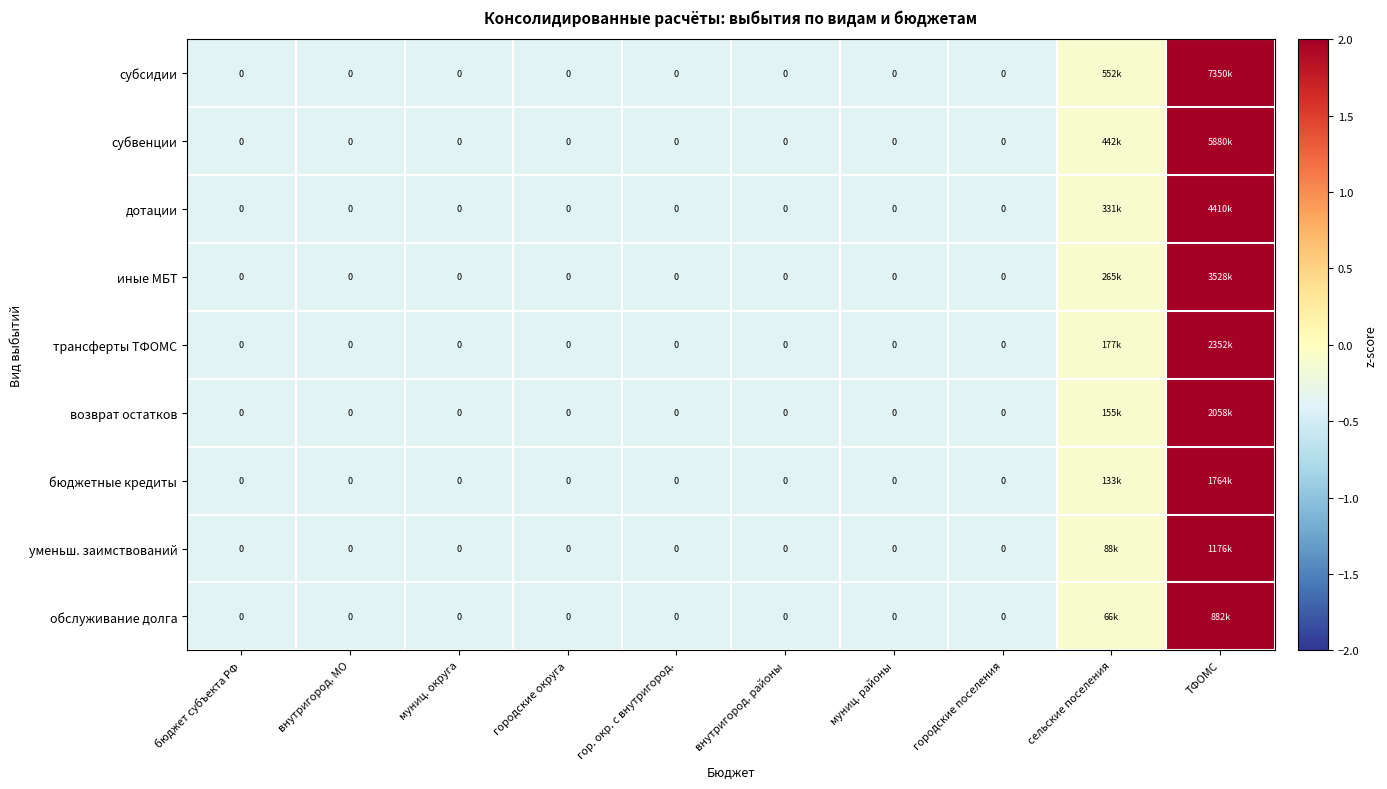

What is the difference between the maximum and minimum values in the субсидии series?

3.4